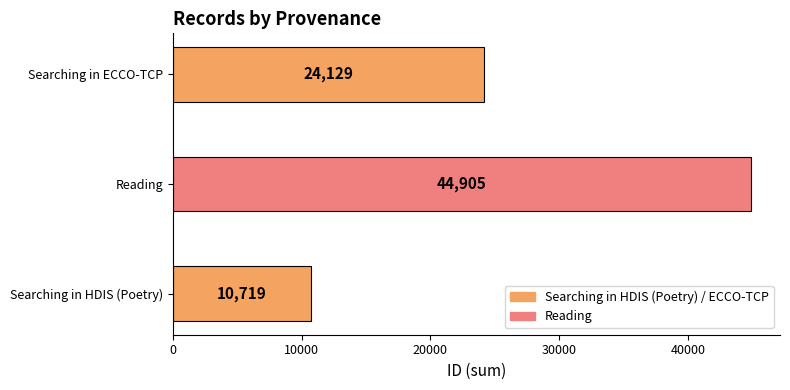

How many categories are shown in the chart?

3